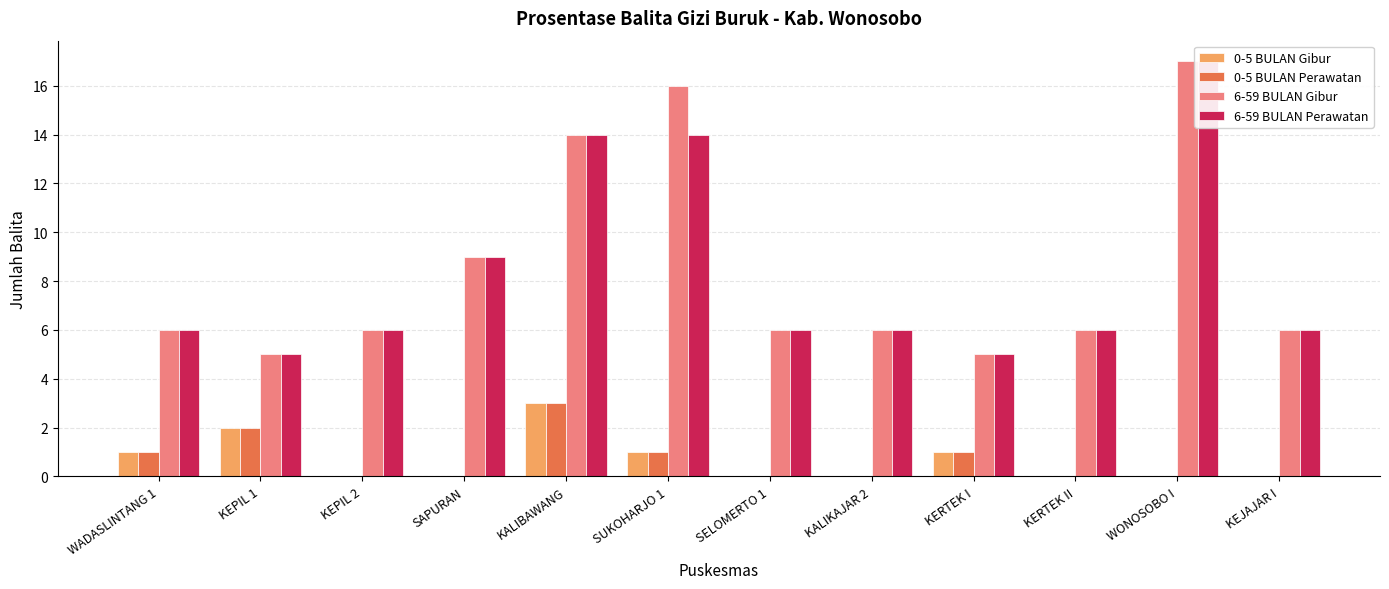

Rank the series by their maximum value, from lowest to highest.

0-5 BULAN Gibur, 0-5 BULAN Perawatan, 6-59 BULAN Gibur, 6-59 BULAN Perawatan